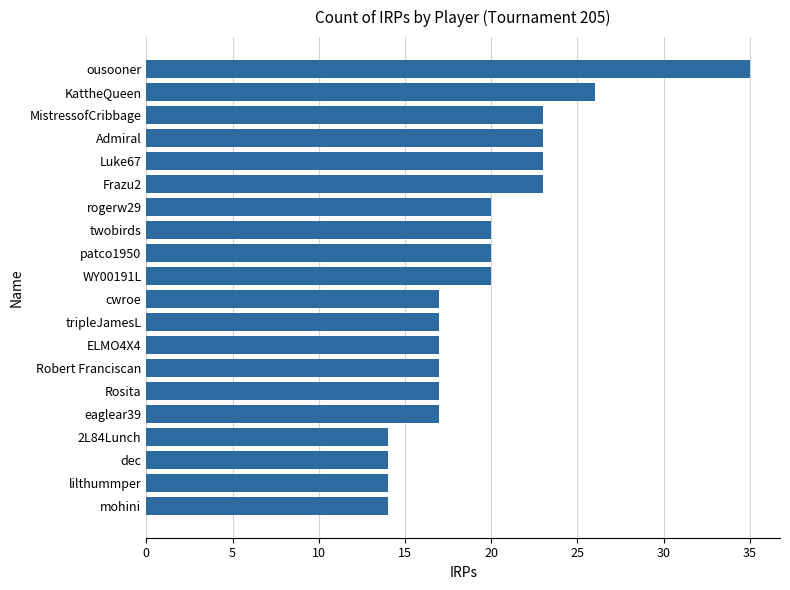

What is the sum of the values at lilthummper and KattheQueen?

40